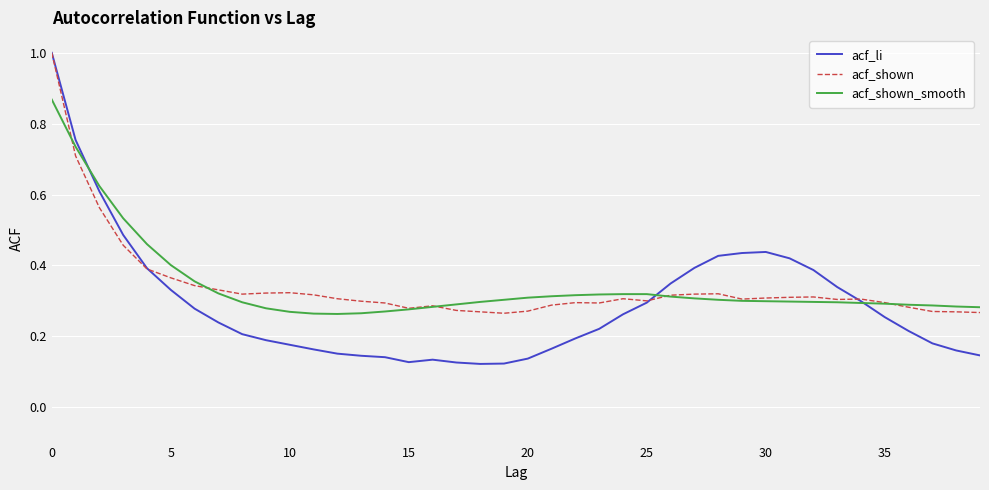

Which series has the largest range (max minus min)?

acf_li